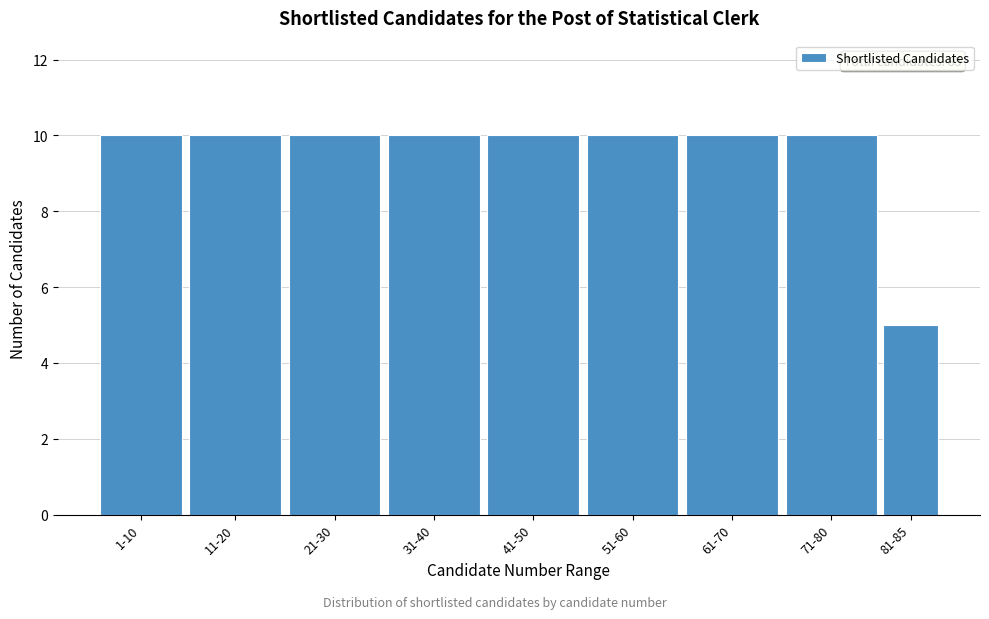

Reading right to left, transcribe all the data shown in this chart.

81-85=5	71-80=10	61-70=10	51-60=10	41-50=10	31-40=10	21-30=10	11-20=10	1-10=10